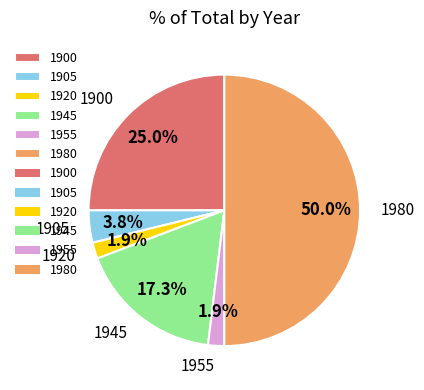

How many segments does this pie chart have?

6